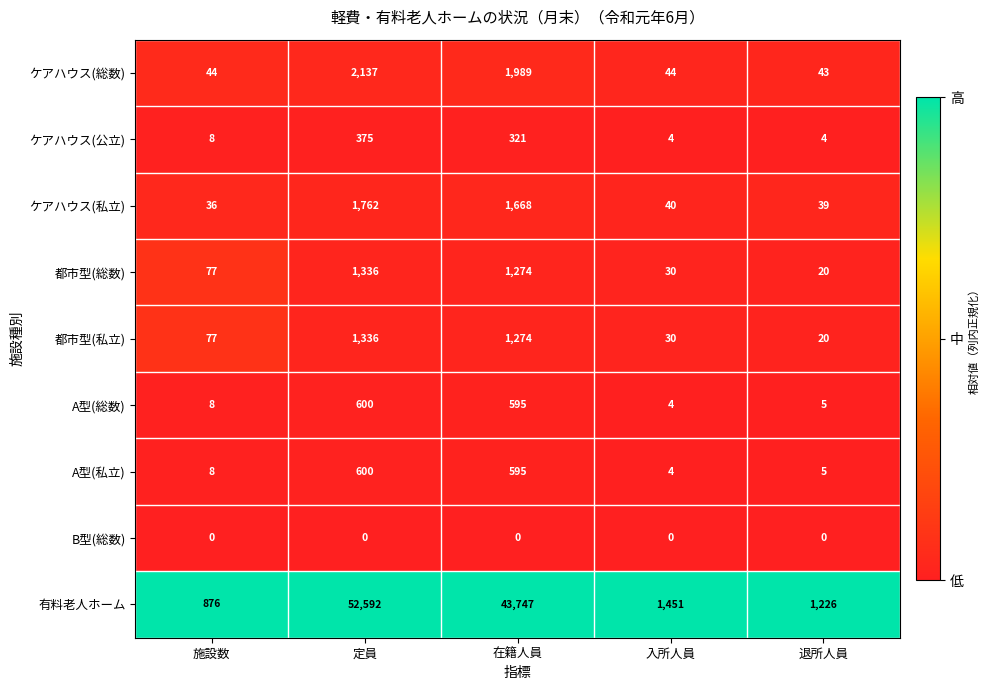

How many data points does each series have?

5